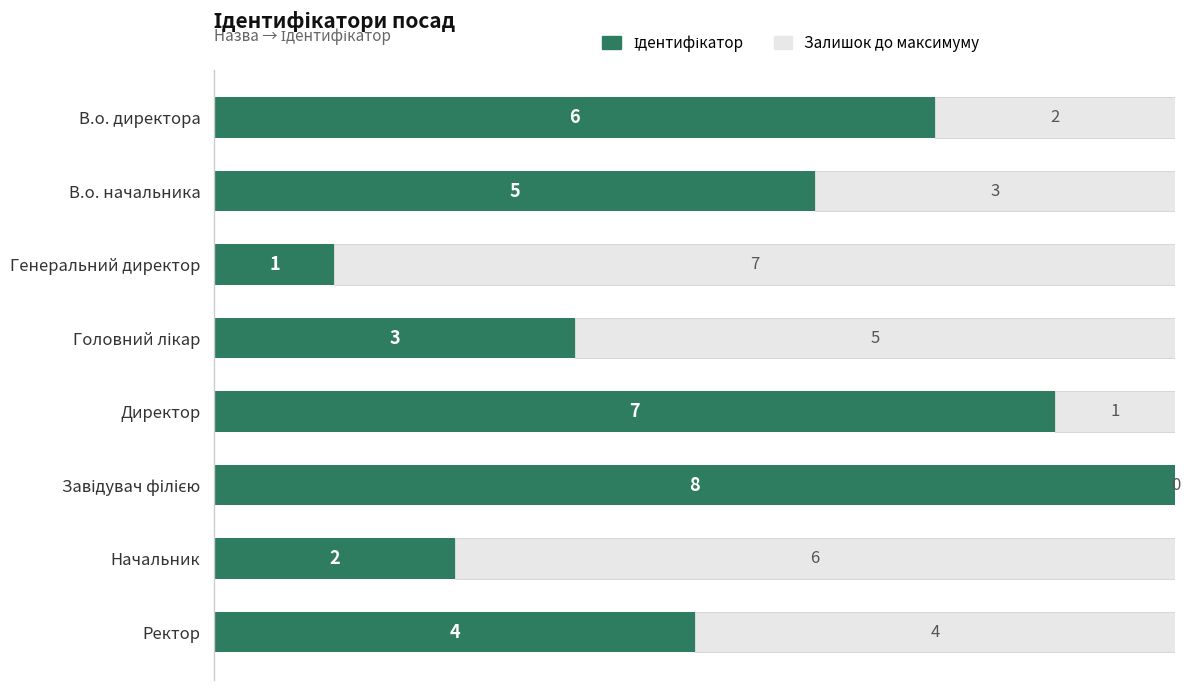

What is the total value across all series at Ректор?

8